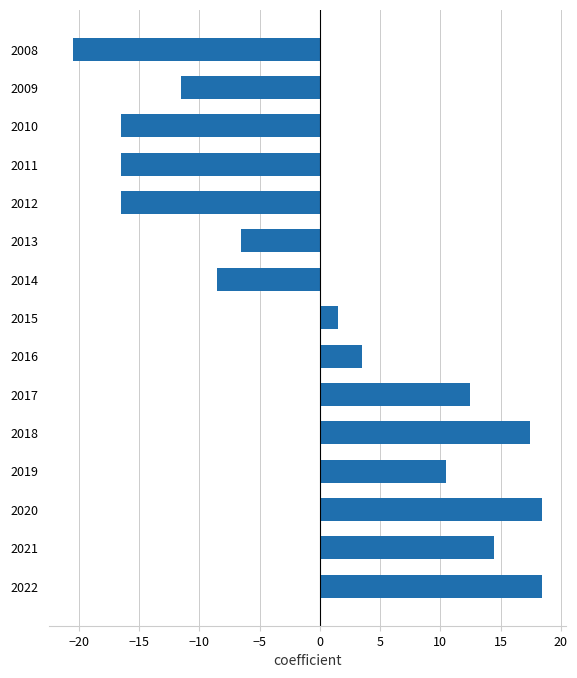

What is the difference between the values at 2008 and 2019?

31.0